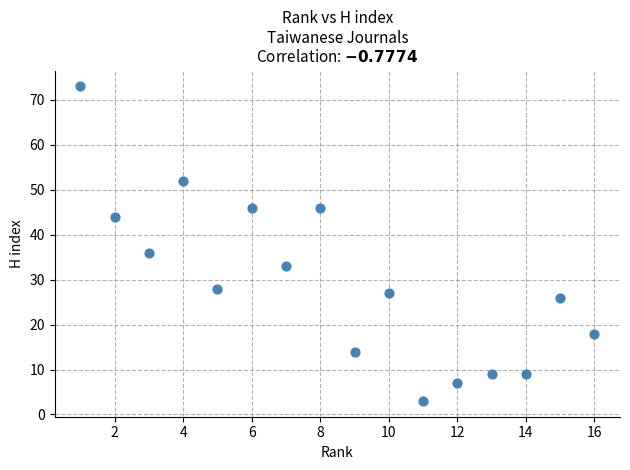

What is the range of X values (max minus min)?

15